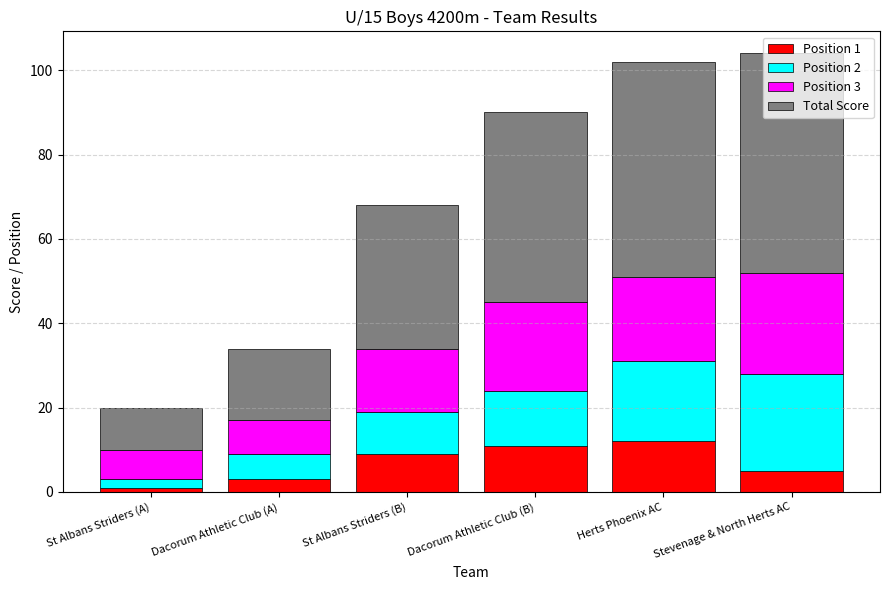

The Position 1 series shows 11 at Dacorum Athletic Club (B). True or false?

True